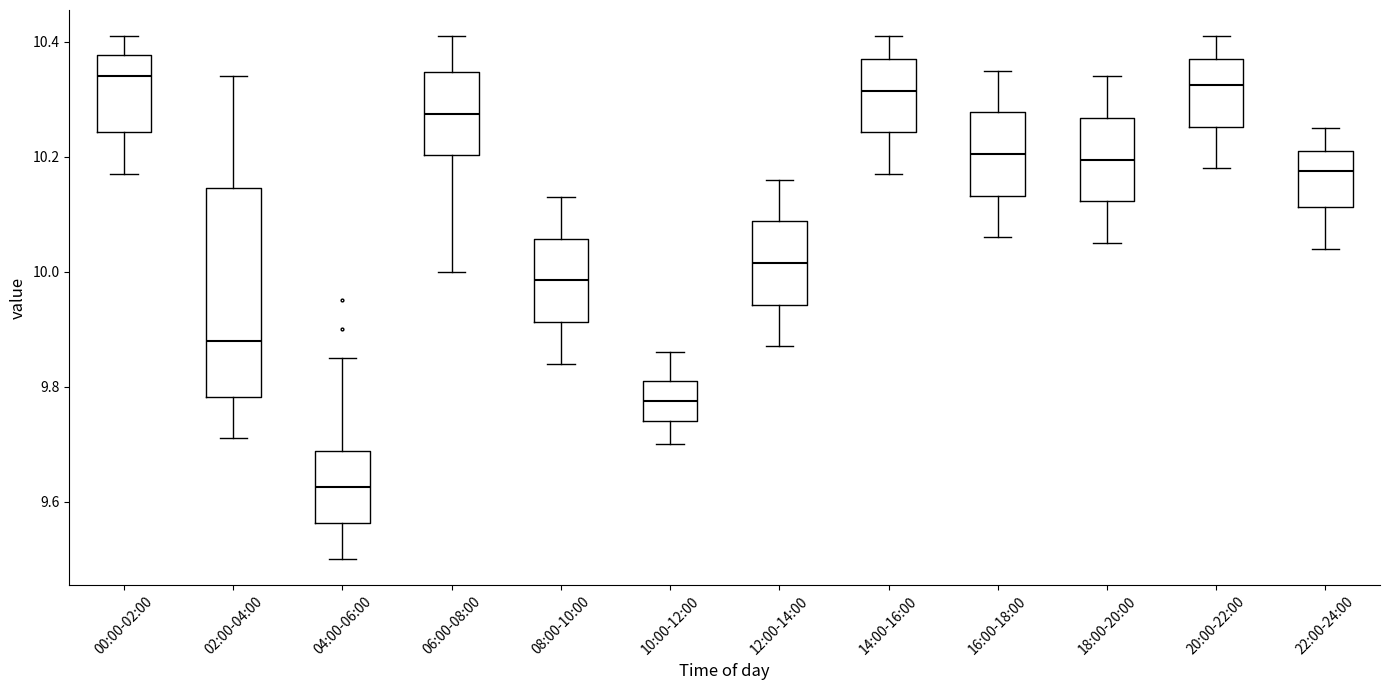

Reading left to right, read every box against the y-axis: the position of its median line, the range the box covers, and the ends of its whiskers. The values are not printed on the chart, so give them approximately, as read against the axis.

00:00-02:00: median 10.34, box 10.24 to 10.38, whiskers 10.18 to 10.42
02:00-04:00: median 9.88, box 9.78 to 10.14, whiskers 9.72 to 10.34
04:00-06:00: median 9.62, box 9.56 to 9.68, whiskers 9.50 to 9.86
06:00-08:00: median 10.28, box 10.20 to 10.34, whiskers 10.00 to 10.42
08:00-10:00: median 9.98, box 9.92 to 10.06, whiskers 9.84 to 10.14
10:00-12:00: median 9.78, box 9.74 to 9.82, whiskers 9.70 to 9.86
12:00-14:00: median 10.02, box 9.94 to 10.08, whiskers 9.88 to 10.16
14:00-16:00: median 10.32, box 10.24 to 10.38, whiskers 10.18 to 10.42
16:00-18:00: median 10.20, box 10.14 to 10.28, whiskers 10.06 to 10.36
18:00-20:00: median 10.20, box 10.12 to 10.26, whiskers 10.06 to 10.34
20:00-22:00: median 10.32, box 10.26 to 10.38, whiskers 10.18 to 10.42
22:00-24:00: median 10.18, box 10.12 to 10.22, whiskers 10.04 to 10.26